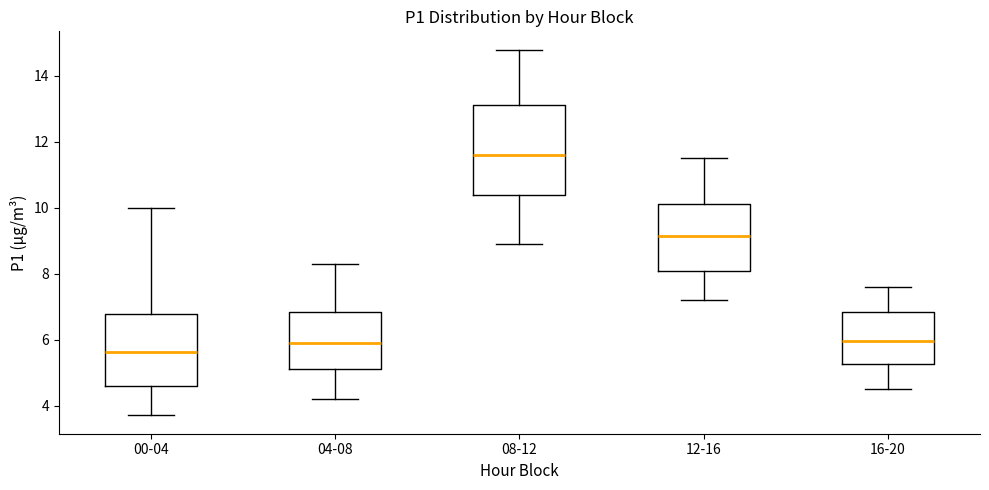

Which box is the tallest, from its lower edge to its upper edge?

08-12